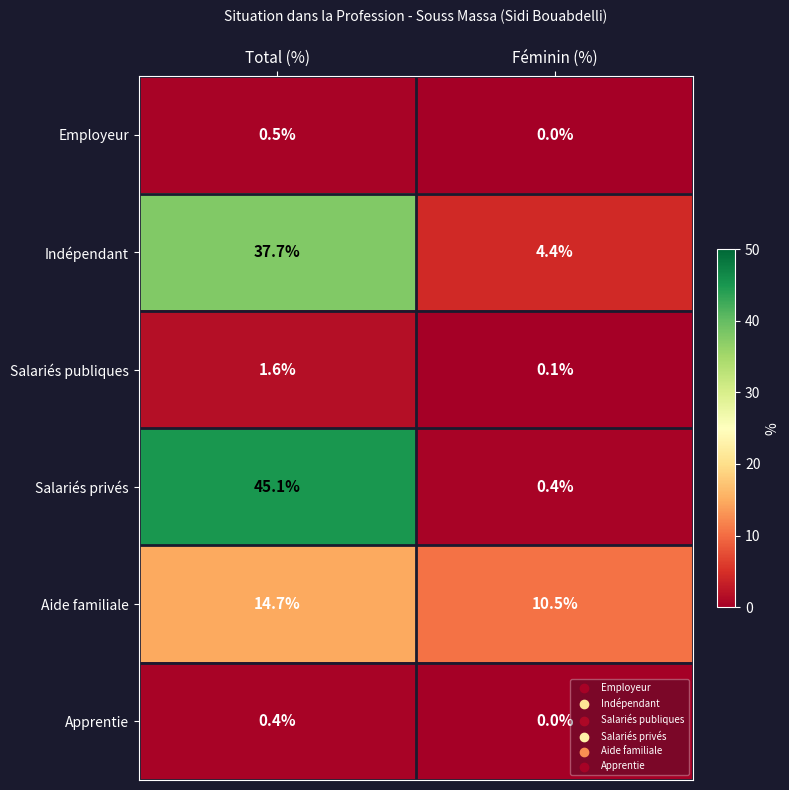

How many values in the Employeur series exceed 0?

1